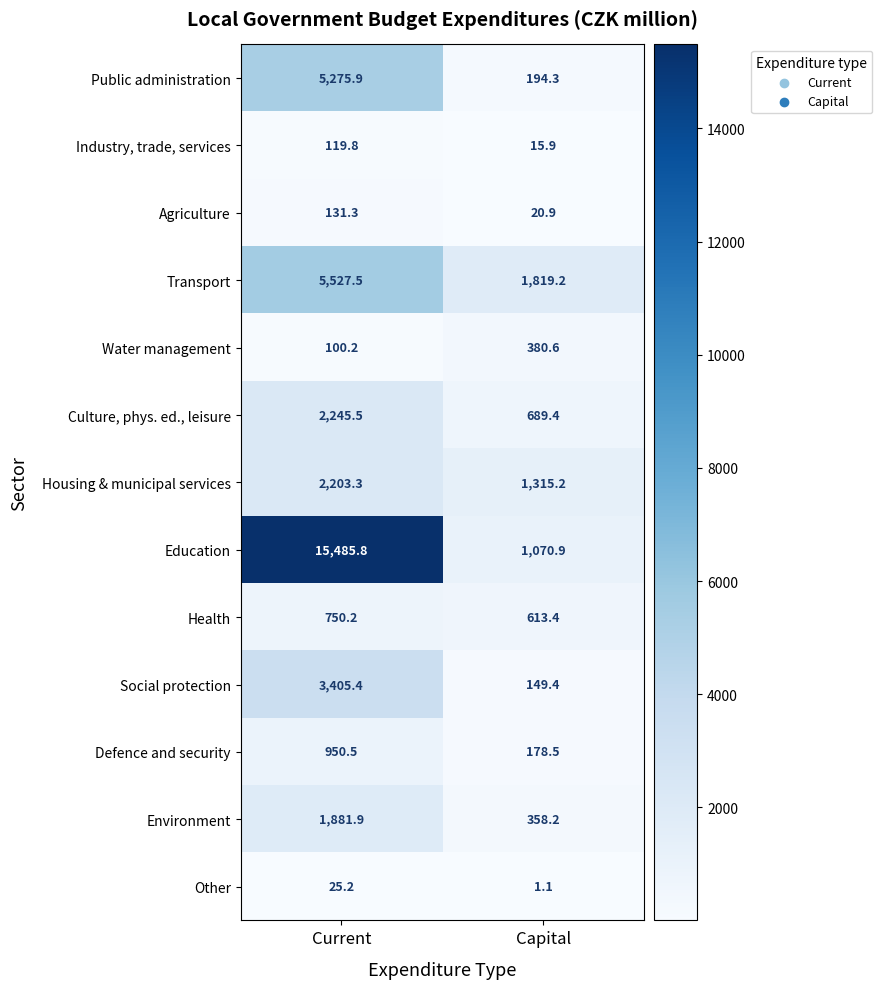

True or false: Transport has a value of 5527.5 at Current.

True